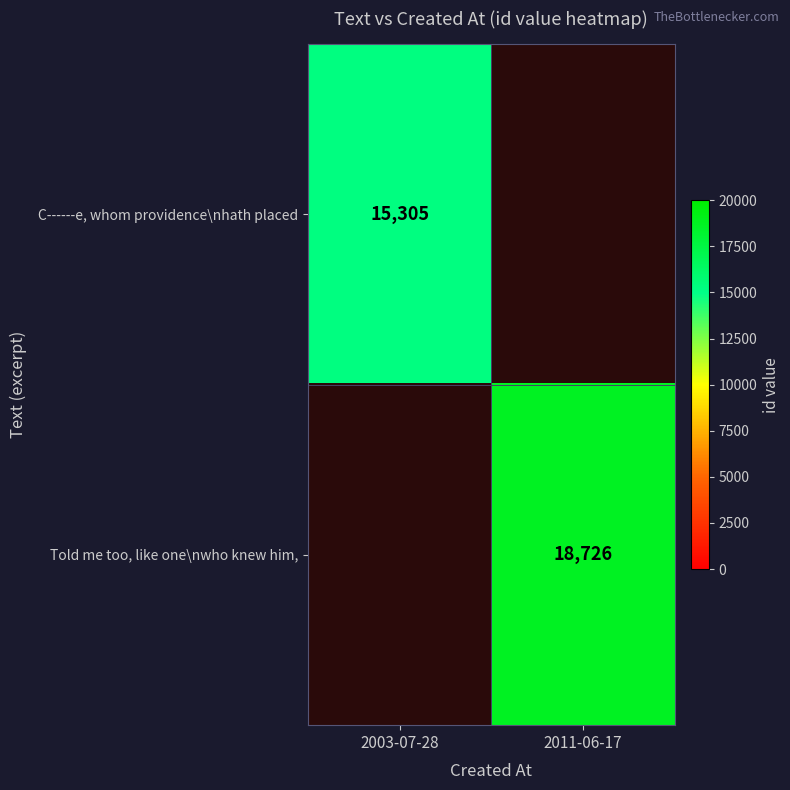

Is it true that Told me too, like one\nwho knew him, equals 32001 at 2011-06-17?

False